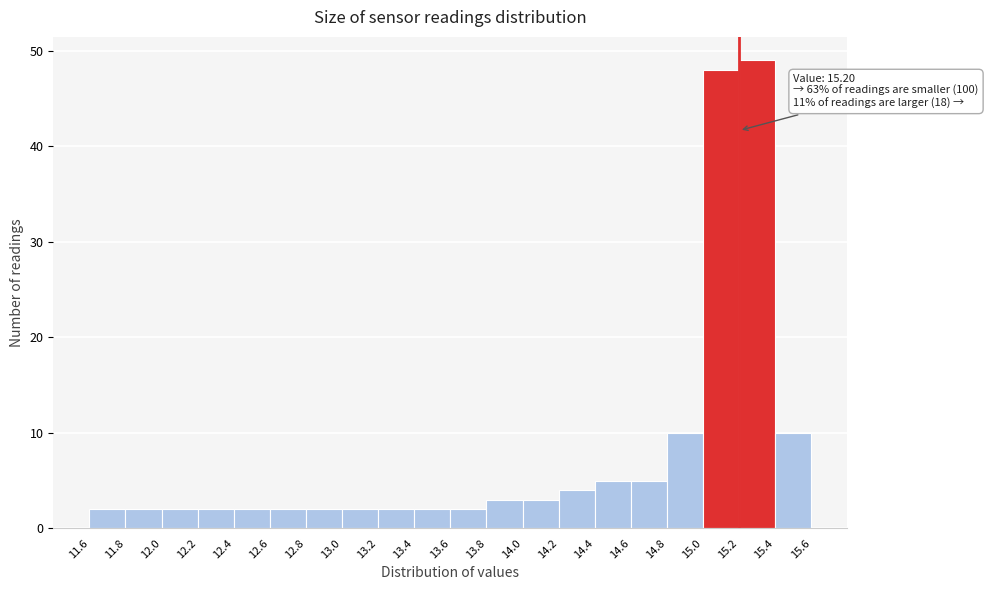

Over which range of the x-axis is the bar tallest?

15.2 to 15.4